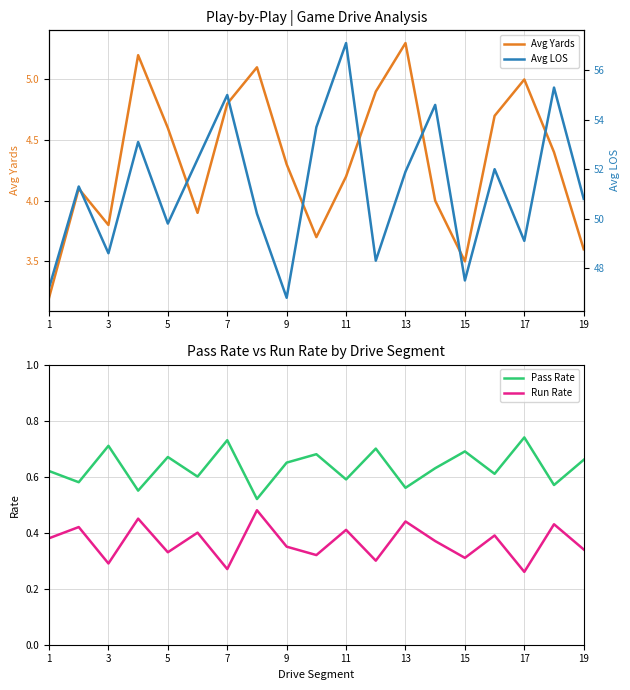

True or false: Pass Rate and Run Rate intersect in this chart.

False